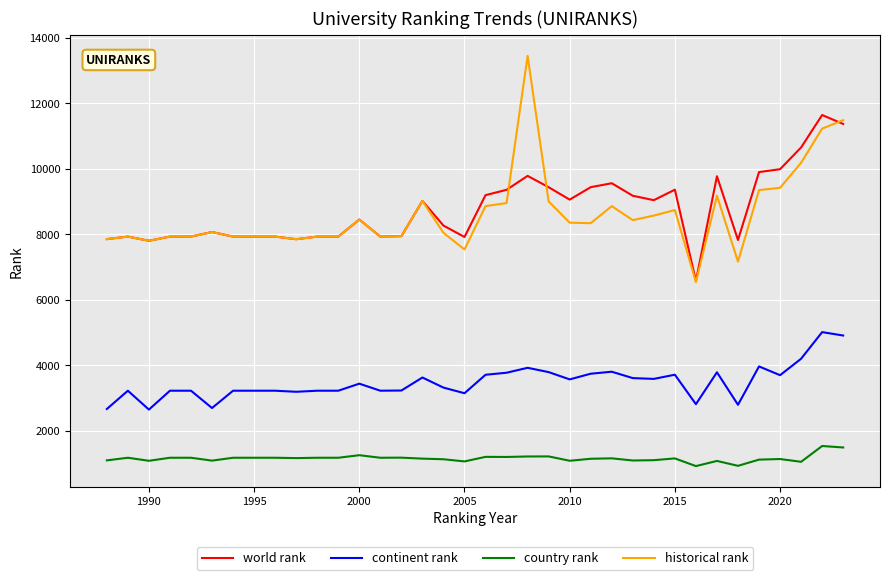

What is the lowest value of the country rank series?

918.0